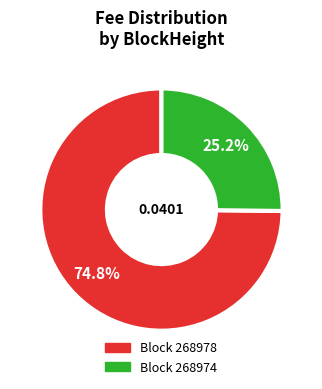

Is there any slice that represents more than half of the pie?

Yes